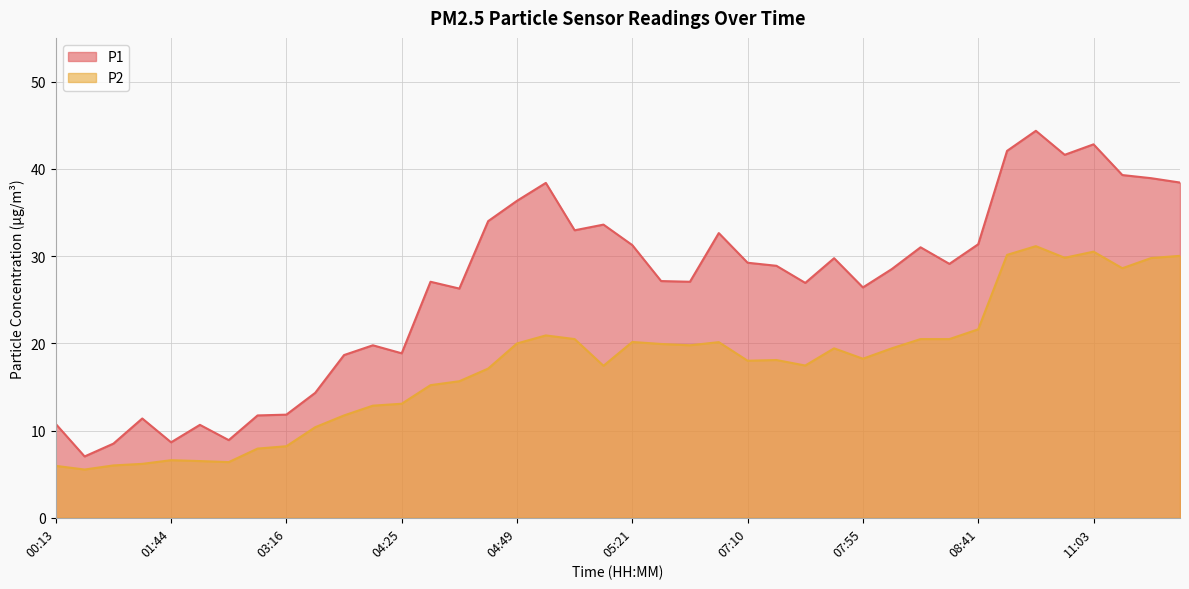

What is the maximum value shown in the chart?

44.4